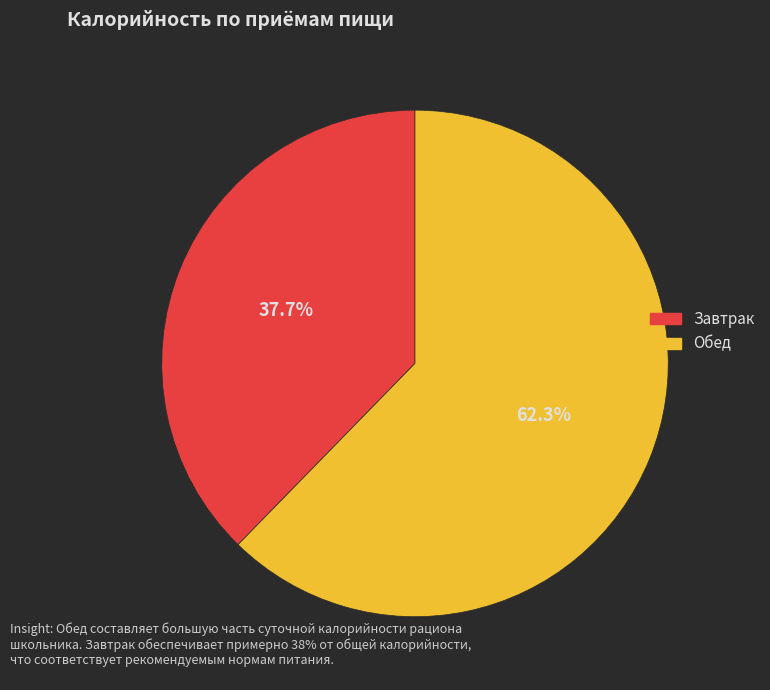

Does any single category account for the majority?

Yes